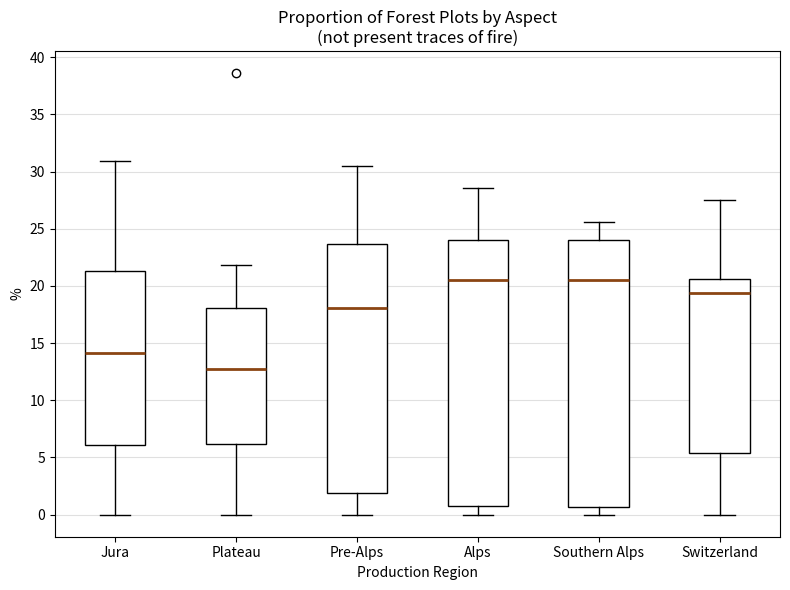

Reading left to right, read every box against the y-axis: the position of its median line, the range the box covers, and the ends of its whiskers. The values are not printed on the chart, so give them approximately, as read against the axis.

Jura: median 14.0, box 6.0 to 21.5, whiskers 0.0 to 31.0
Plateau: median 12.5, box 6.0 to 18.0, whiskers 0.0 to 22.0
Pre-Alps: median 18.0, box 2.0 to 23.5, whiskers 0.0 to 30.5
Alps: median 20.5, box 1.0 to 24.0, whiskers 0.0 to 28.5
Southern Alps: median 20.5, box 0.5 to 24.0, whiskers 0.0 to 25.5
Switzerland: median 19.5, box 5.5 to 20.5, whiskers 0.0 to 27.5